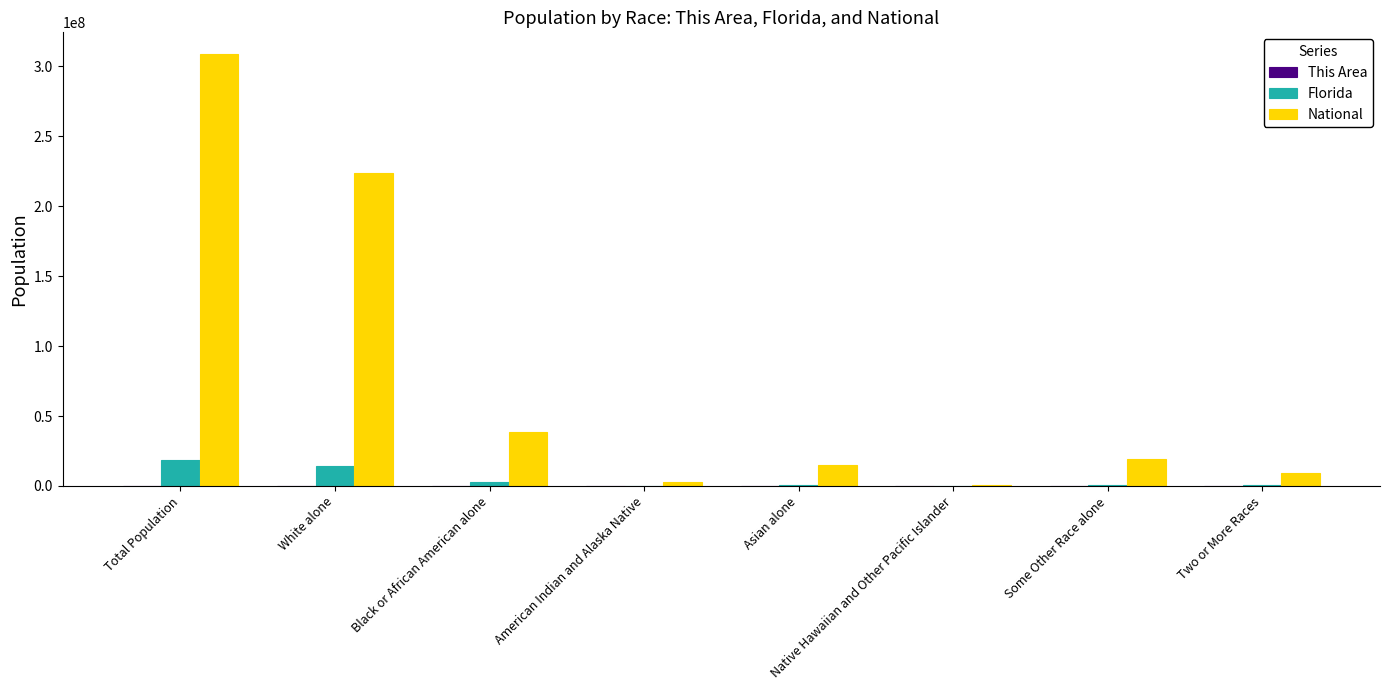

Which series has the largest total across all categories?

National